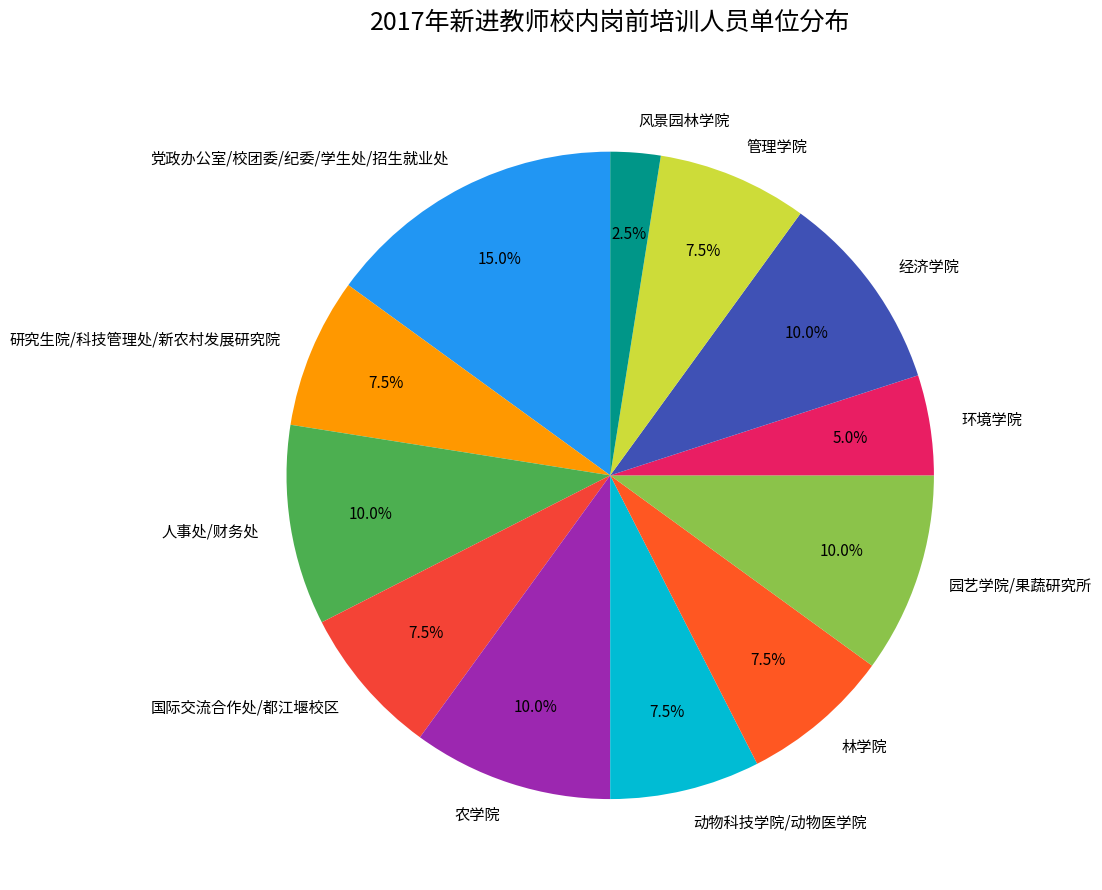

To the nearest percent, what is the average slice percentage?

8%